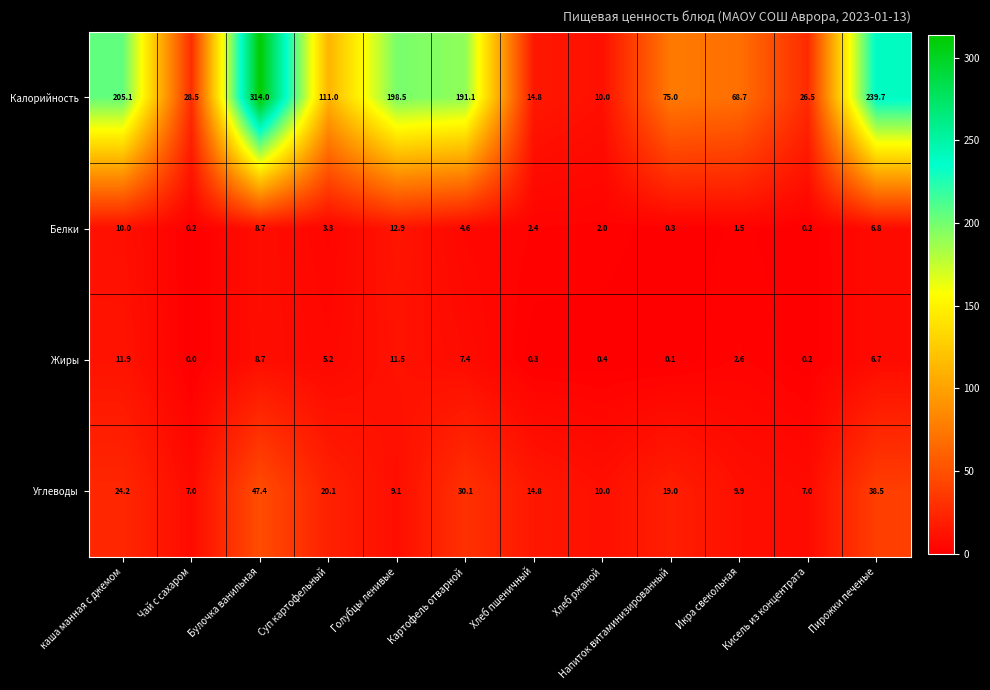

The value of Белки at Чай с сахаром is 0.2. True or false?

True